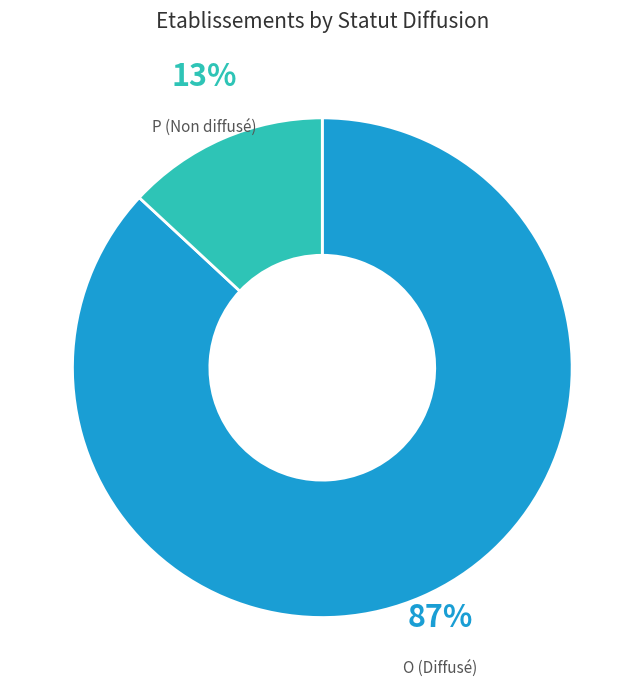

Which slice is the smallest?

P